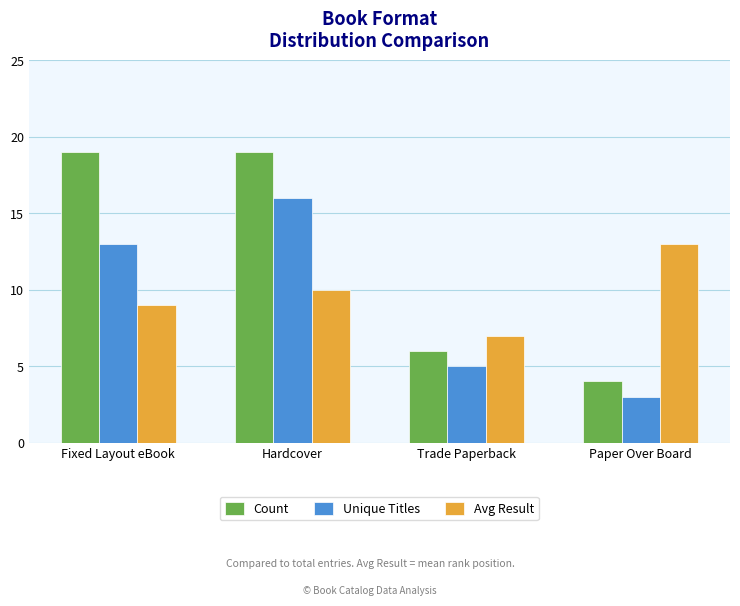

Between Fixed Layout eBook and Trade Paperback, which series saw the biggest shift?

Count